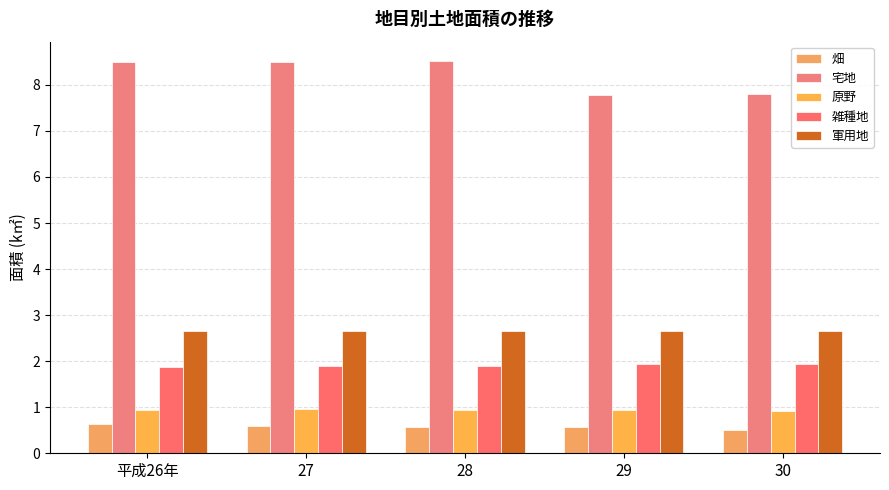

What is the label of the 3rd bar from the left?

28